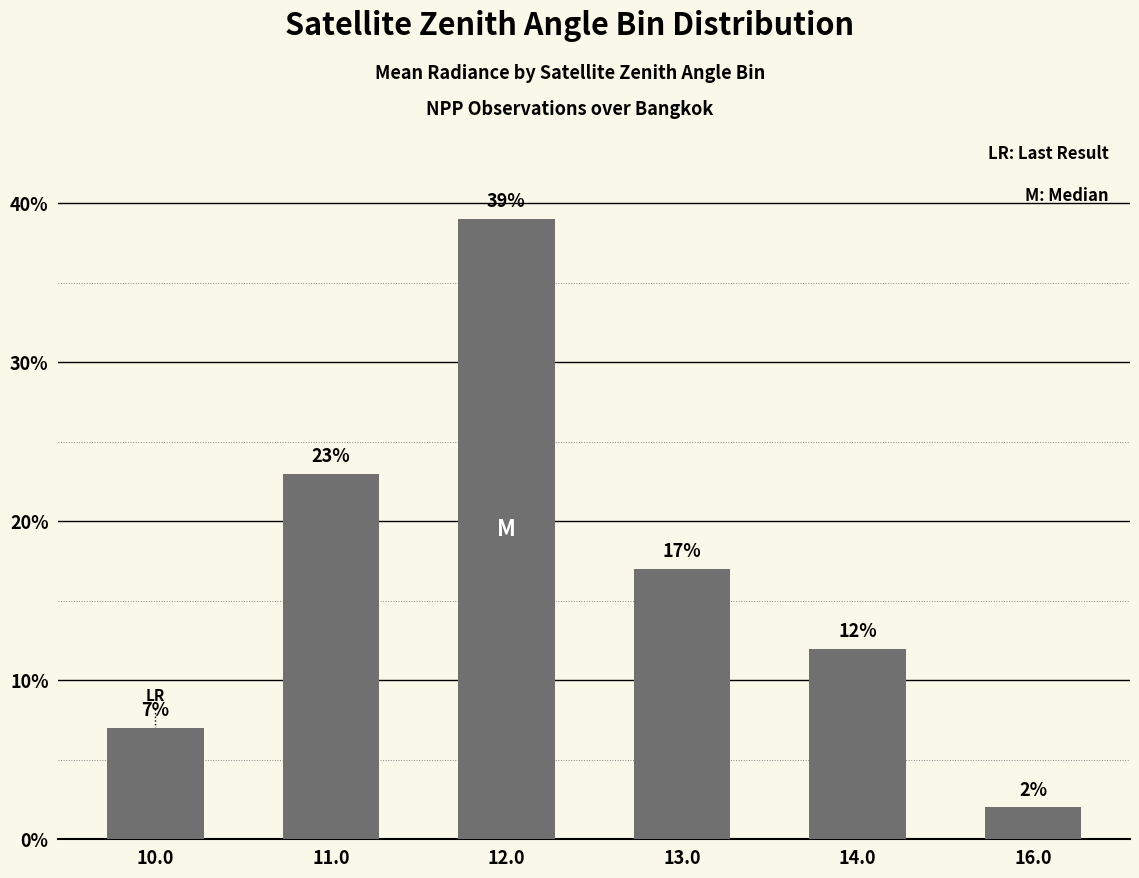

What is the label of the 5th bar from the left?

14.0